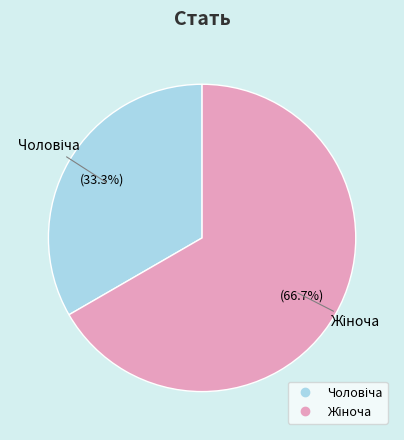

Is there a majority slice in this chart?

Yes